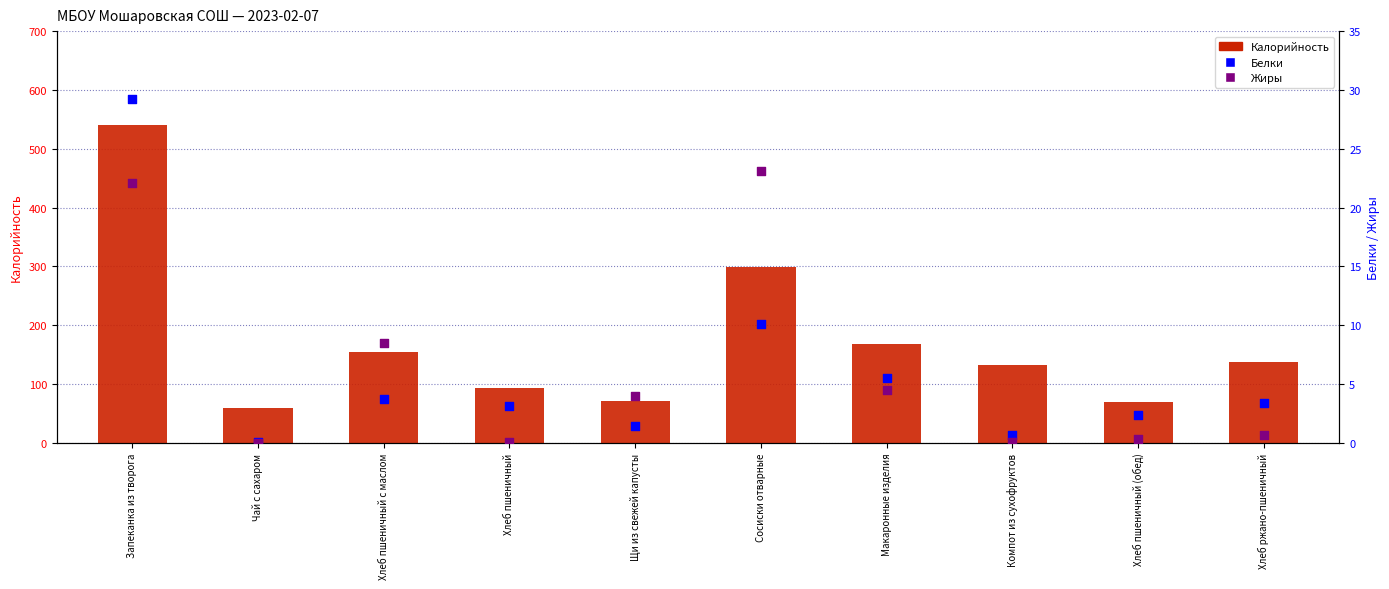

Which series reaches the minimum Y coordinate?

Жиры